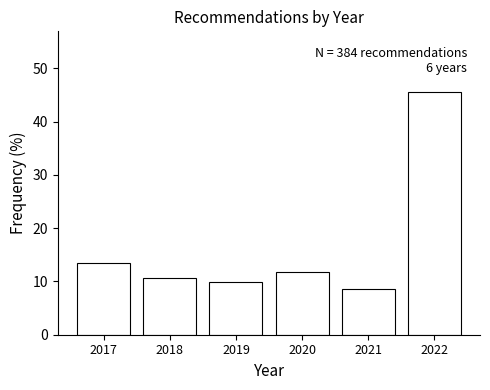

Reading left to right, what are all the values shown in this chart?

13.5	10.7	9.9	11.7	8.6	45.6